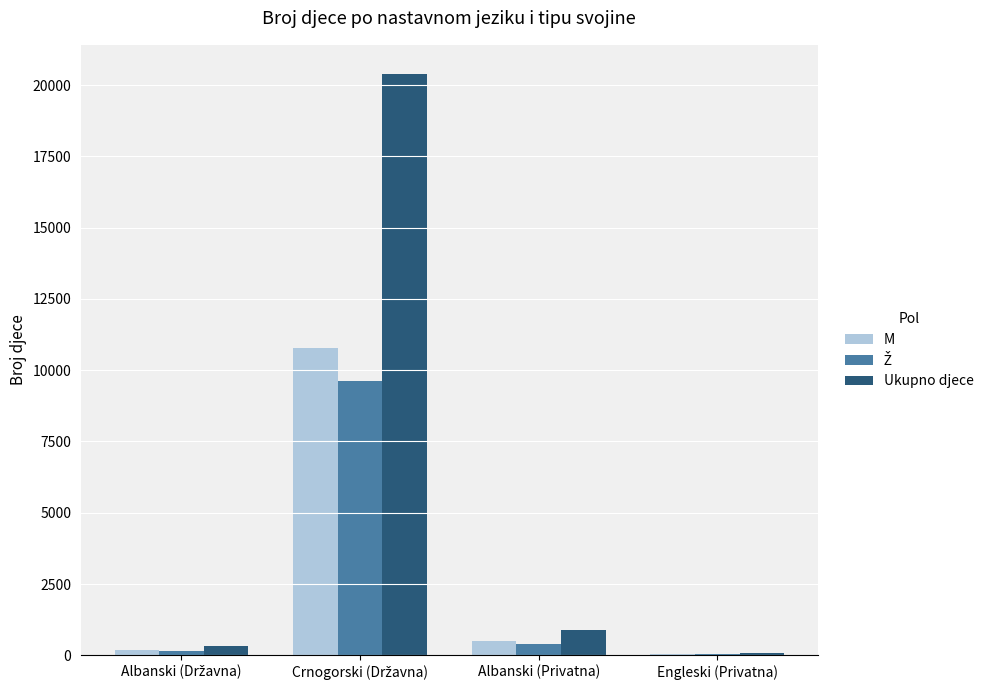

What is the sum of all M values?

11494